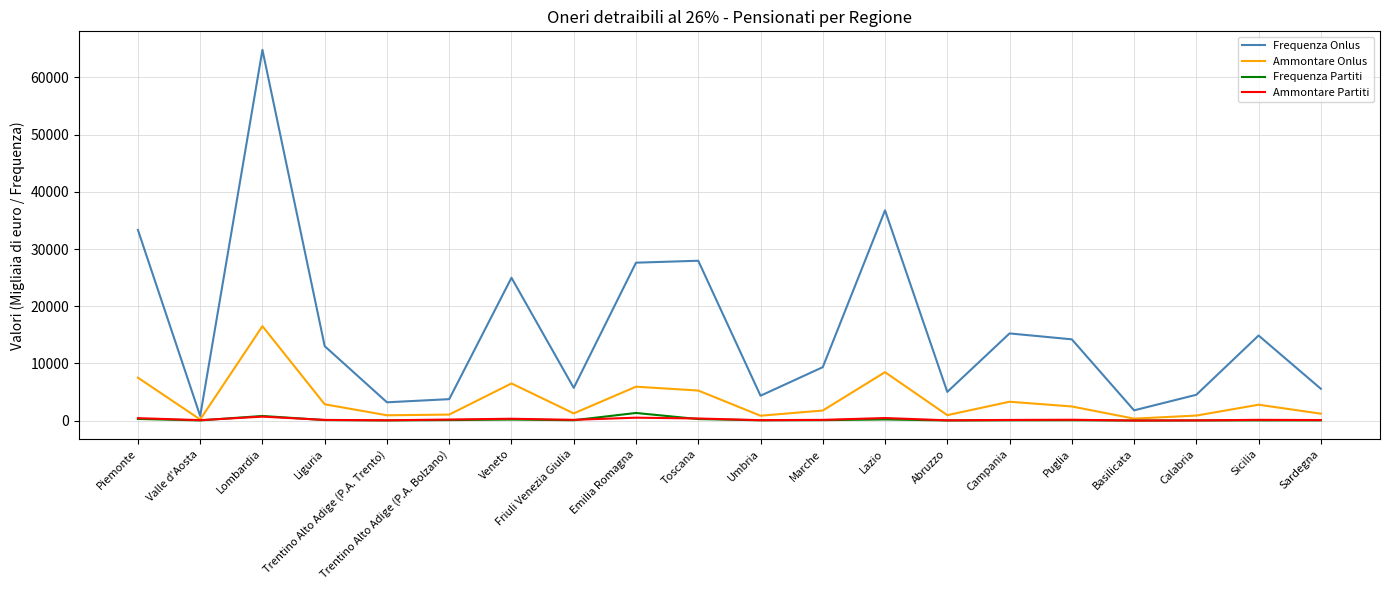

What is the difference between the Ammontare Partiti values at Veneto and Friuli Venezia Giulia?

188